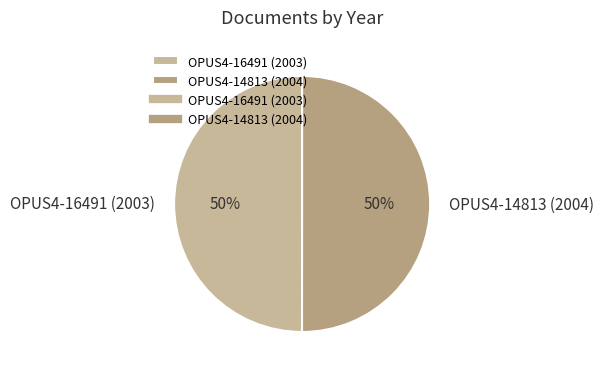

What is the ratio of the value at OPUS4-14813 (2004) to the value at OPUS4-16491 (2003)?

1.0